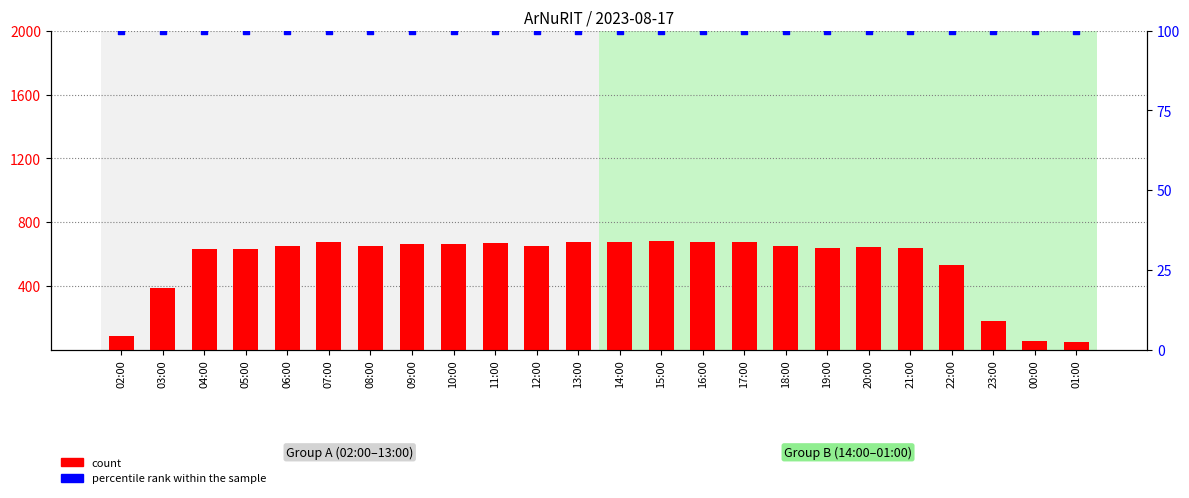

Which series has the widest spread of Y values?

count